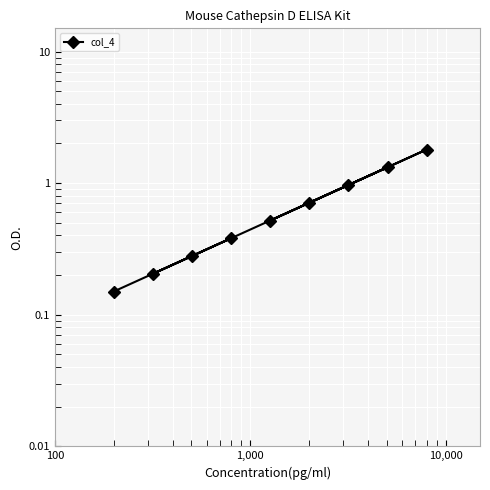

What is the average value?

0.7